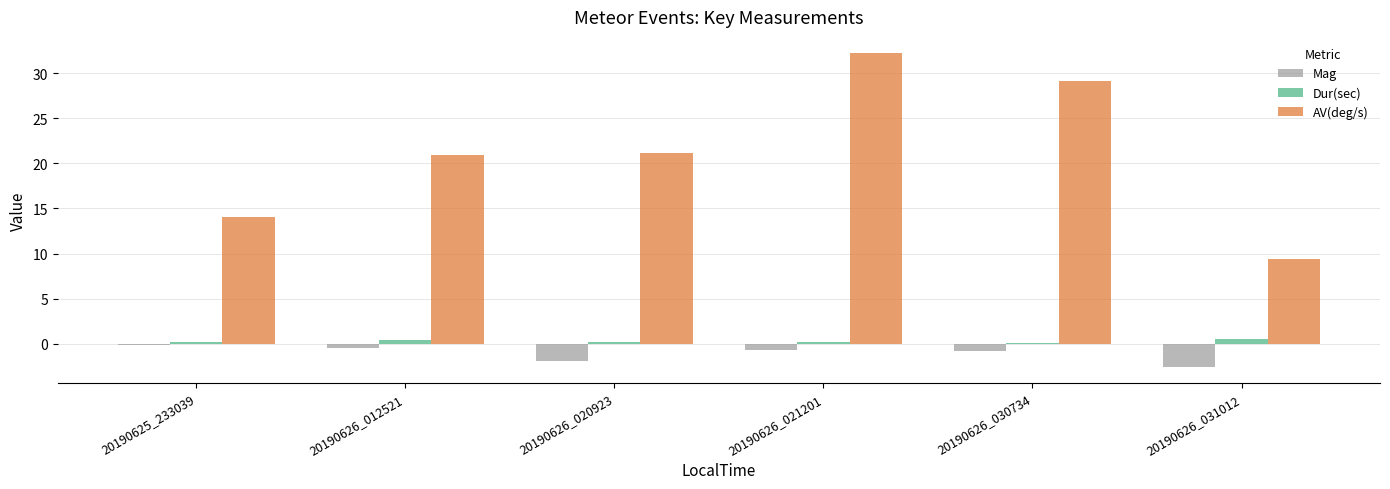

Which series changed the most between 20190626_020923 and 20190626_021201?

AV(deg/s)